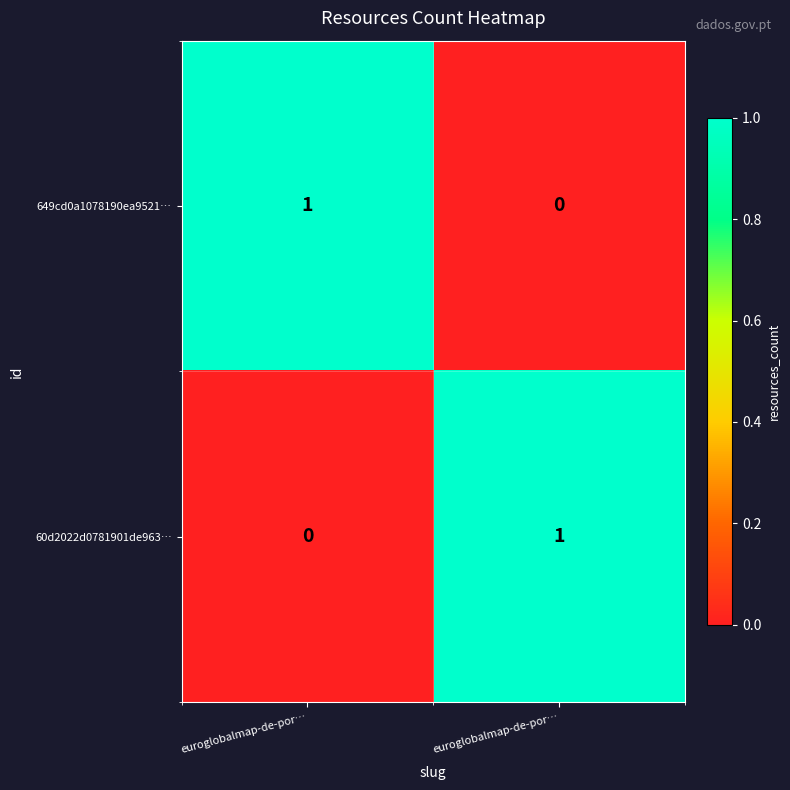

How many positive values does the 60d2022d0781901de963… series have?

1